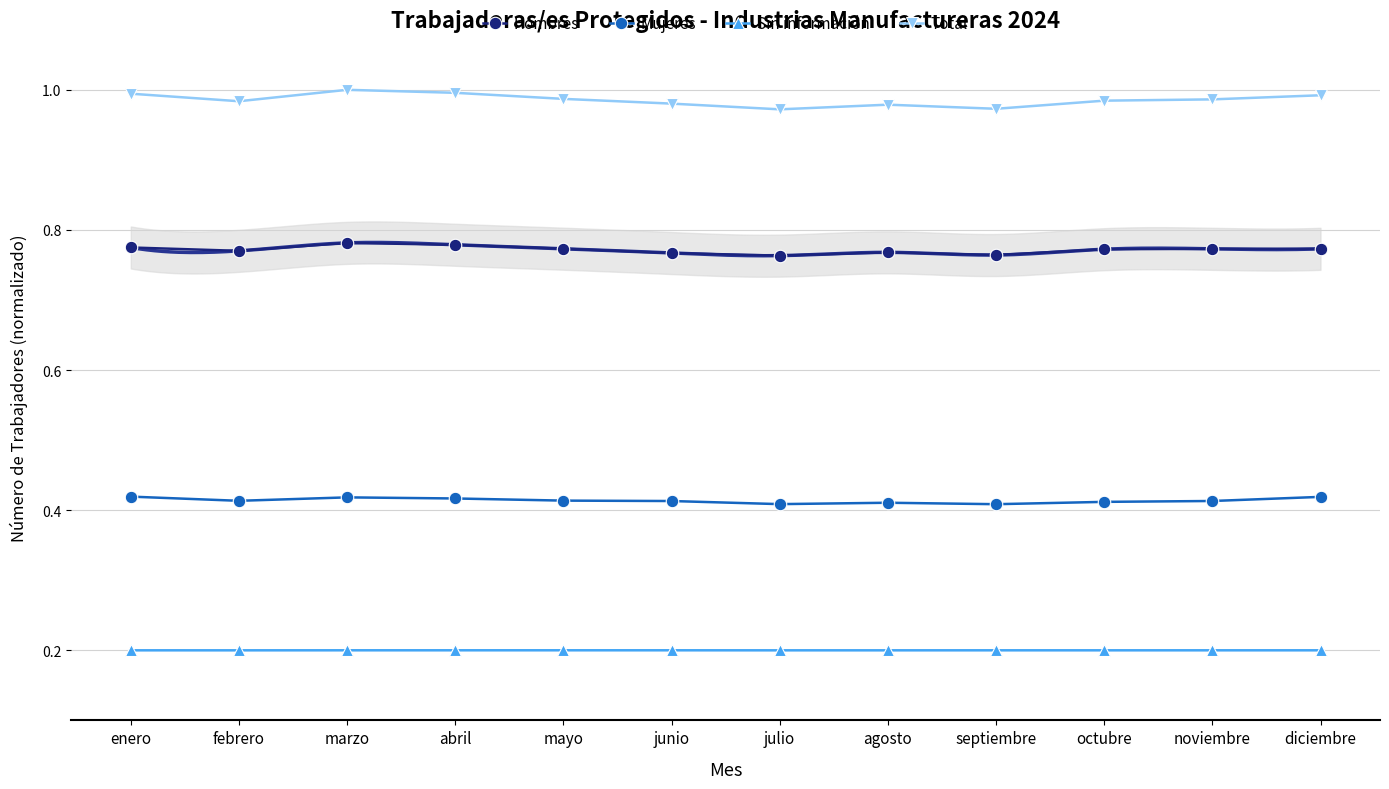

True or false: Mujeres has a value of 0.7 at diciembre.

False